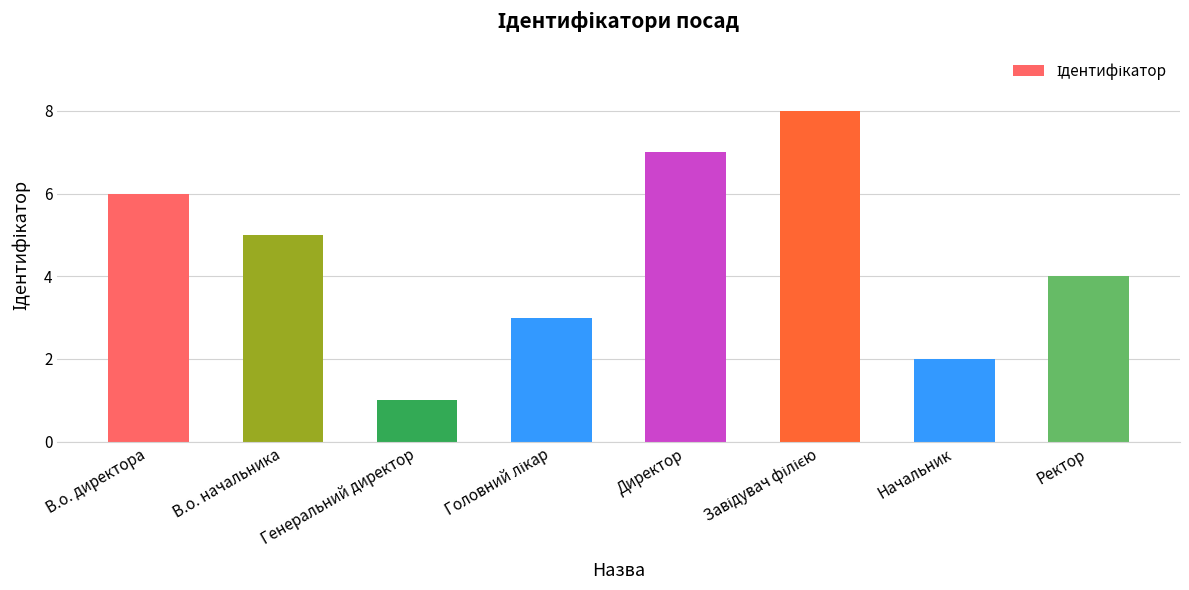

What is the label of the 2nd bar from the right?

Начальник